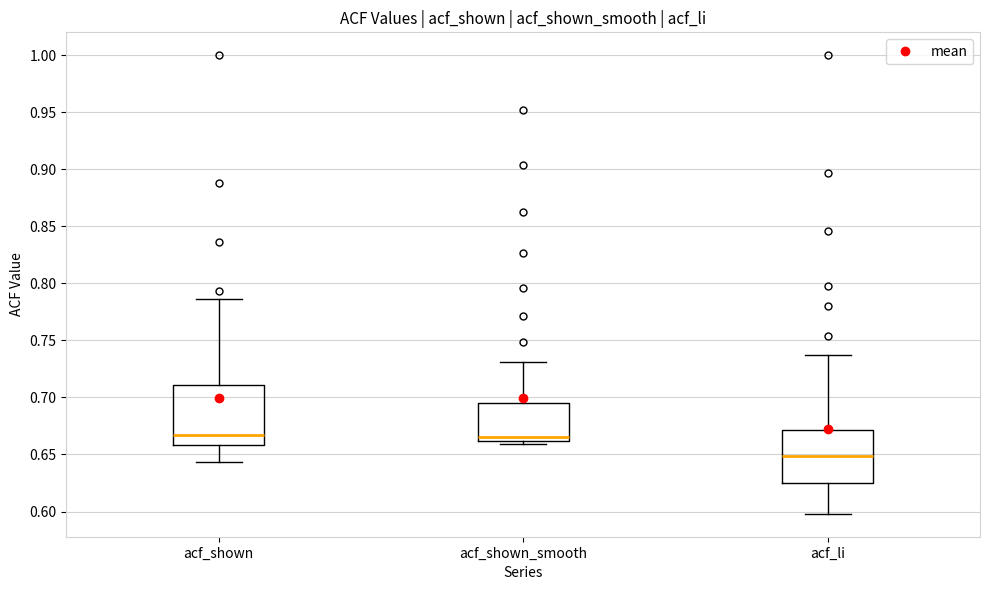

Reading left to right, read every box against the y-axis: the position of its median line, the range the box covers, and the ends of its whiskers. The values are not printed on the chart, so give them approximately, as read against the axis.

acf_shown: median 0.670, box 0.660 to 0.710, whiskers 0.645 to 0.785
acf_shown_smooth: median 0.665, box 0.660 to 0.695, whiskers 0.660 (just below the box's lower edge) to 0.730
acf_li: median 0.650, box 0.625 to 0.670, whiskers 0.600 to 0.735